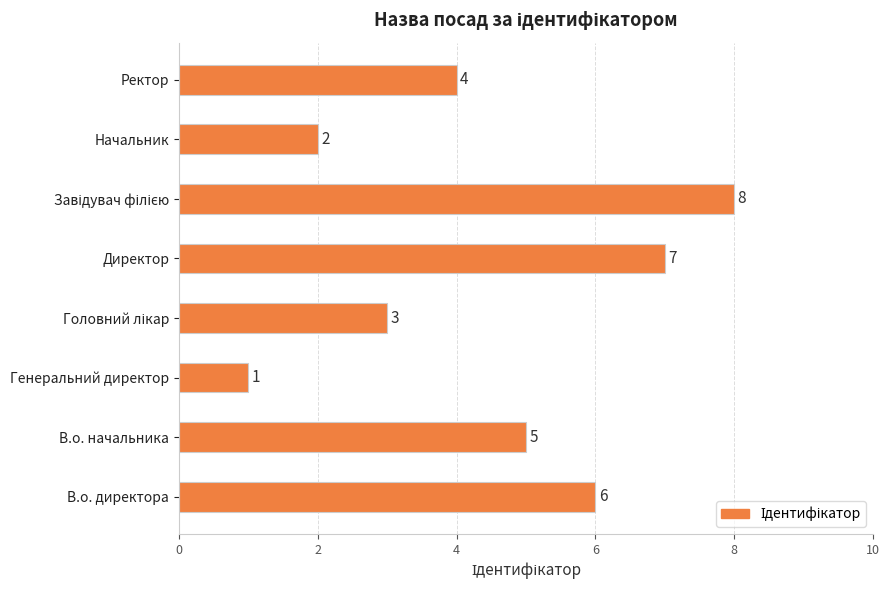

How many distinct data groups are displayed?

1